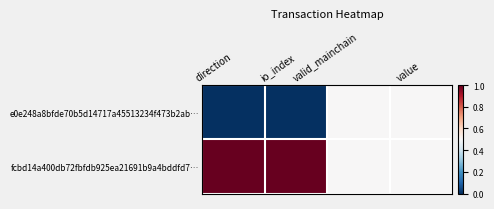

Between value and valid_mainchain, which is larger?

value